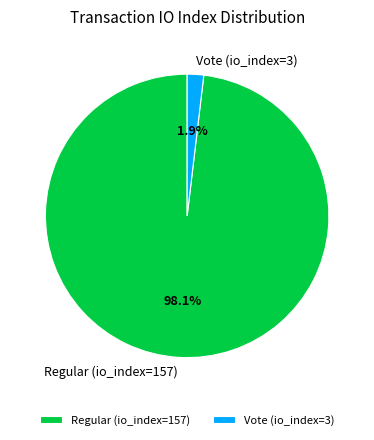

Is it true that Vote (io_index=3) is 2% of the pie?

True